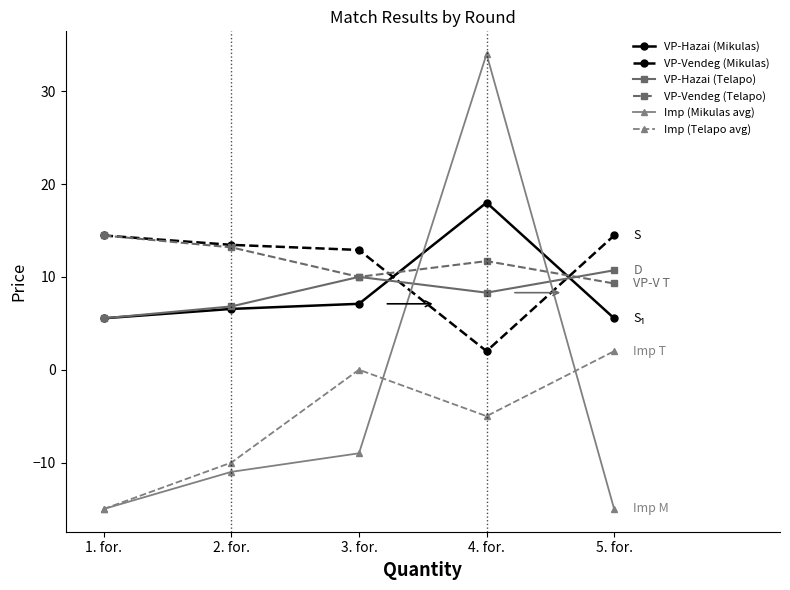

Which series changed the most between 1. for. and 5. for.?

Imp (Telapo avg)